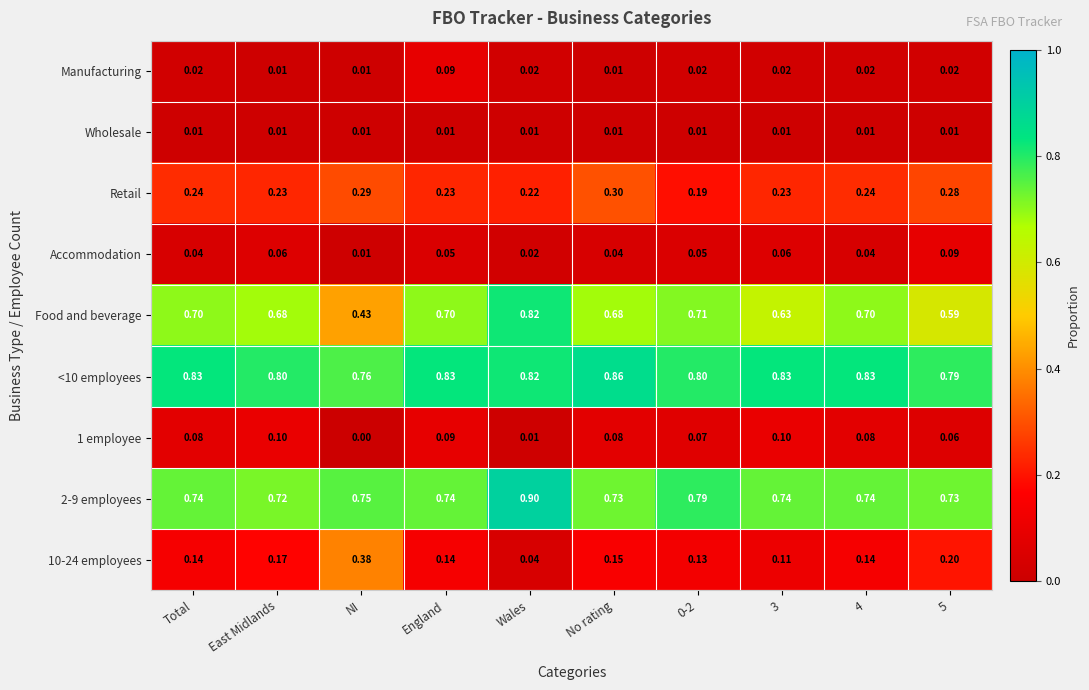

Which series has the largest range (max minus min)?

Food and beverage